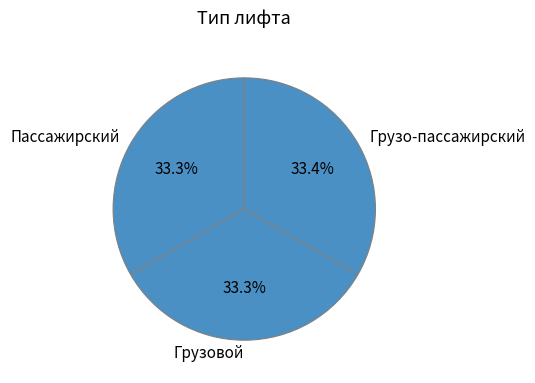

What is the ratio of the value at Пассажирский to the value at Грузовой?

1.0